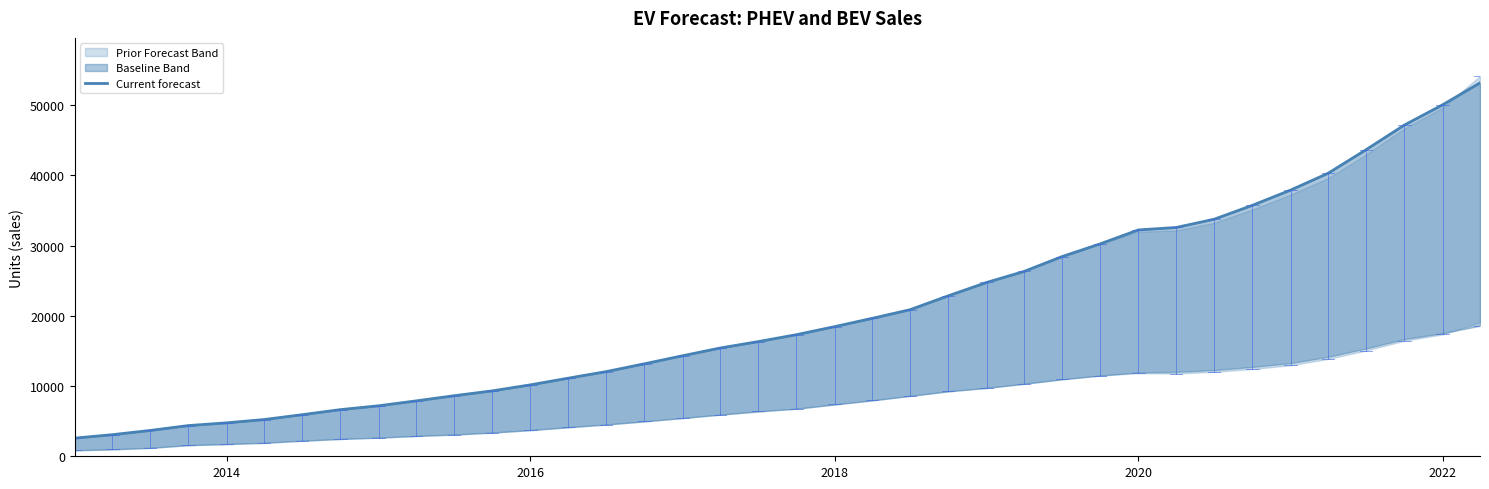

True or false: the data has more than 1 interior local peaks.

False